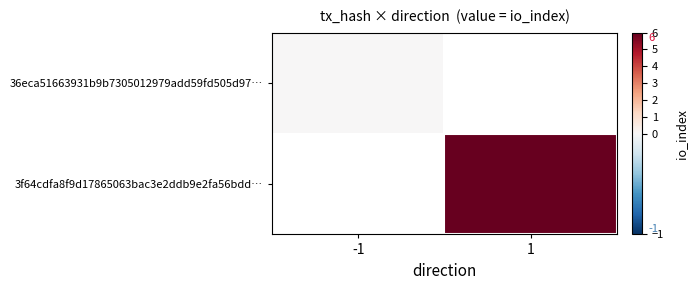

Count the number of categories in the chart.

2